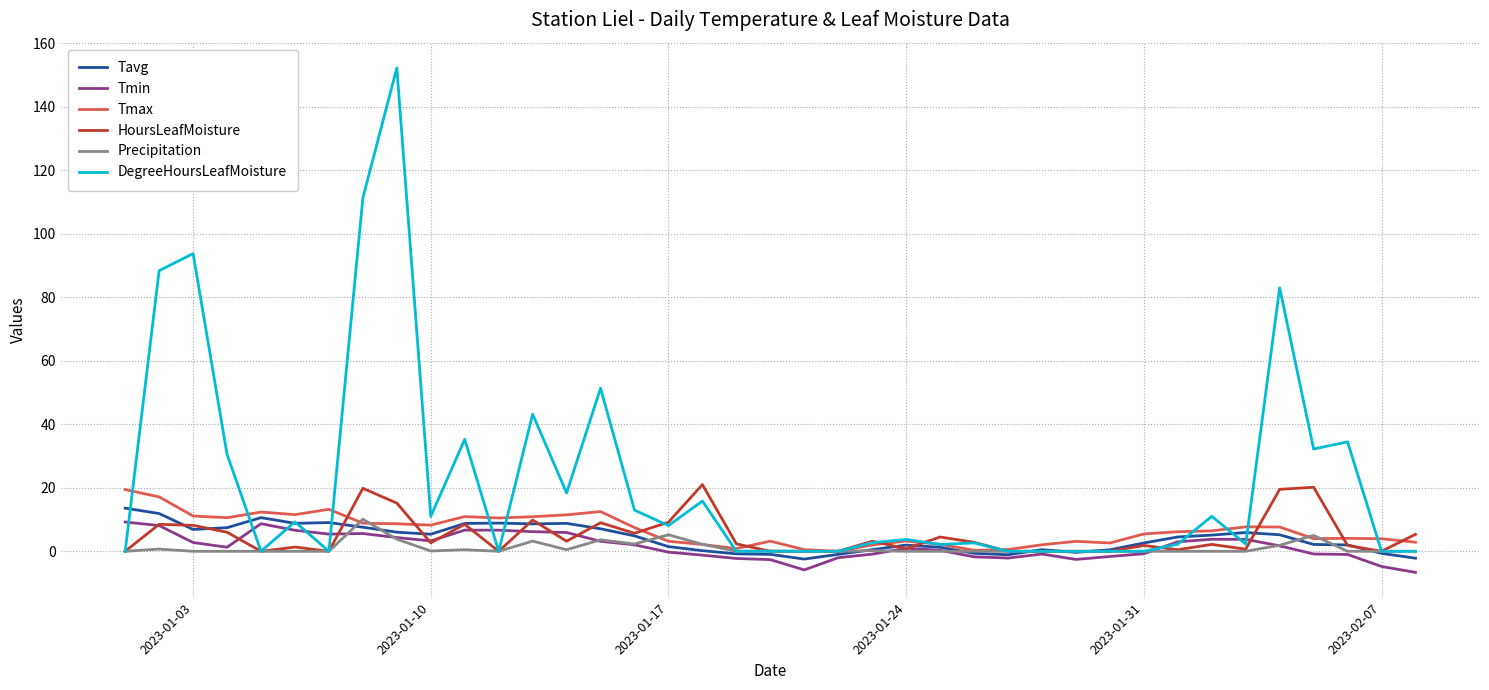

What is the maximum value for DegreeHoursLeafMoisture?

152.2